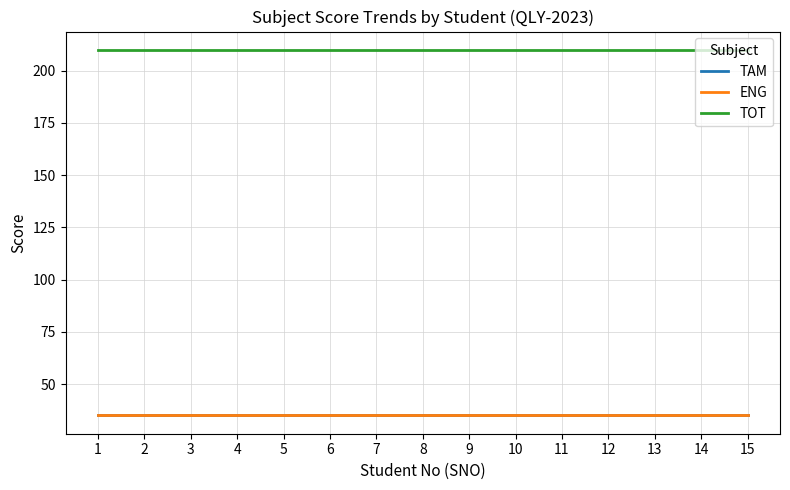

Where is TAM nearest to the value 35?

1